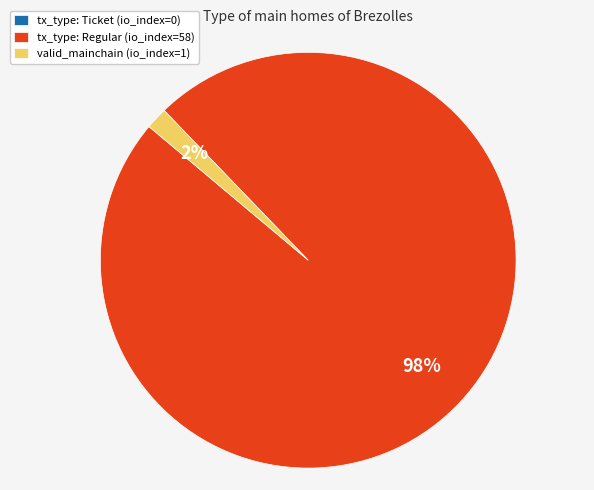

To the nearest percent, what is the average slice percentage?

33%